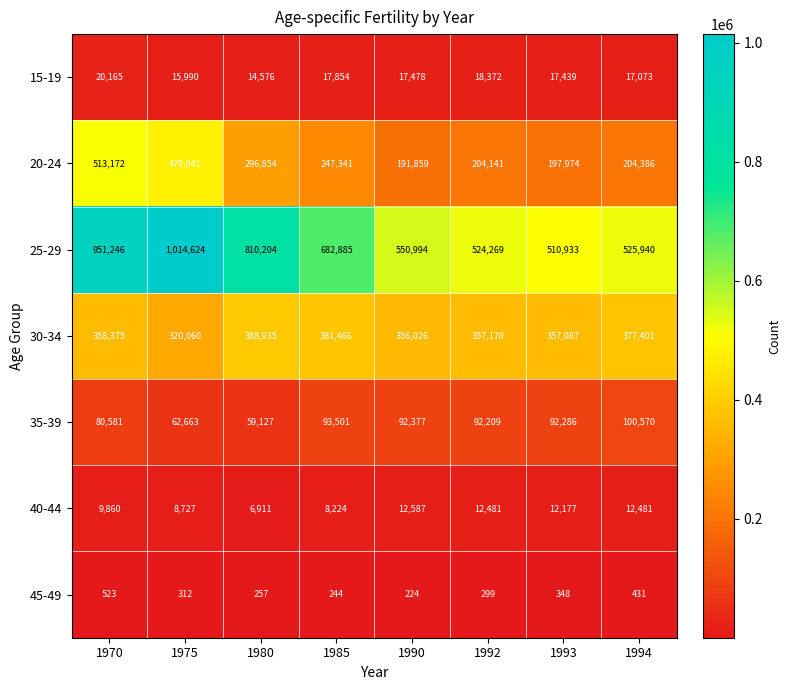

What is the sum of the 30-34 values at 1980 and 1992?

746105